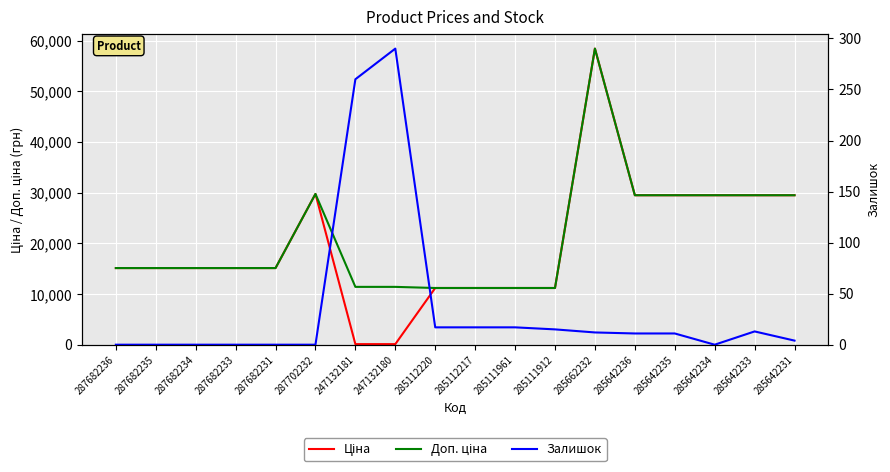

True or false: Ціна has more than 2 interior local peaks.

False